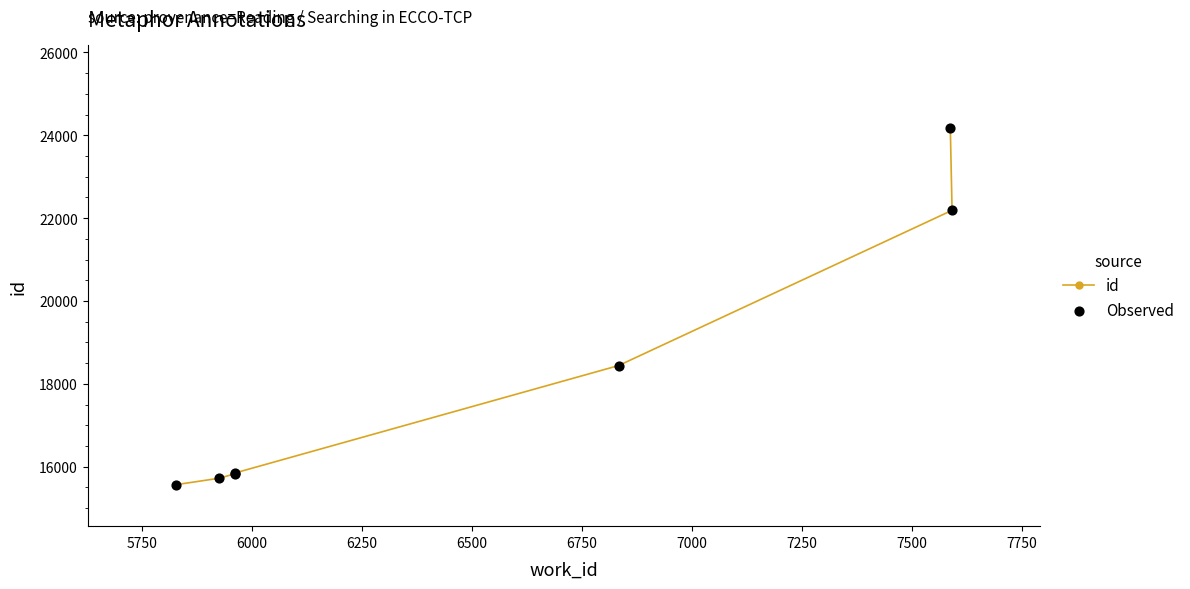

Which series contains the lowest Y value?

id